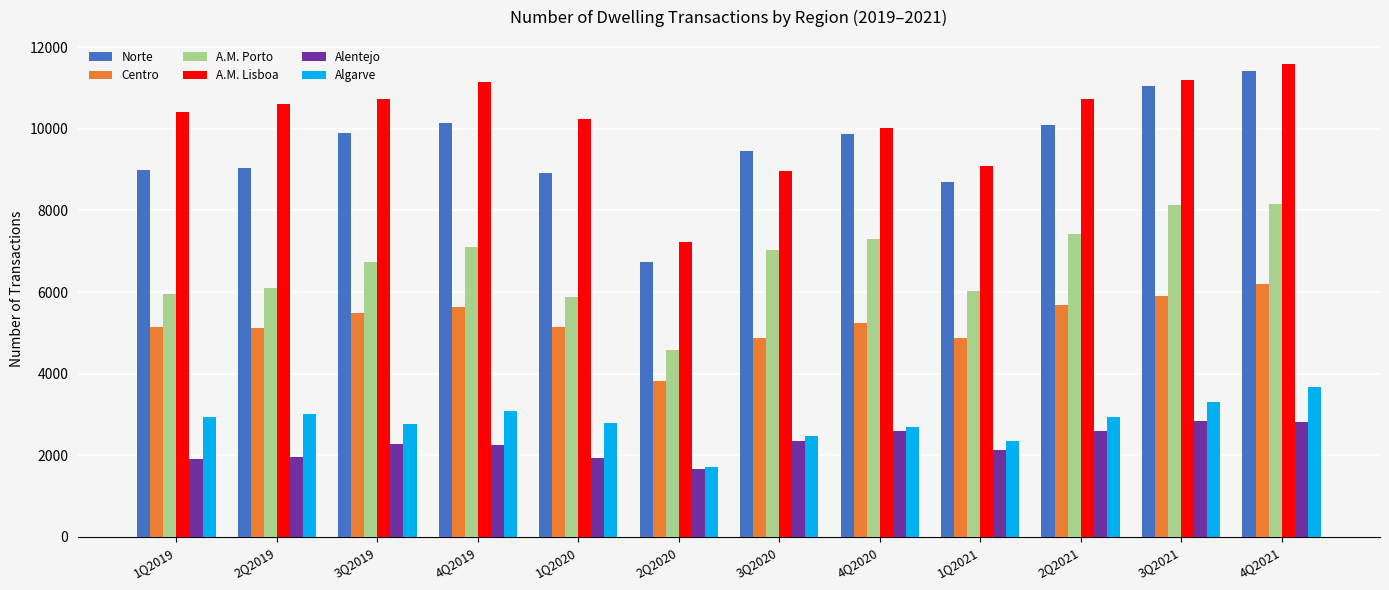

Read the Algarve value at 2Q2019.

3020